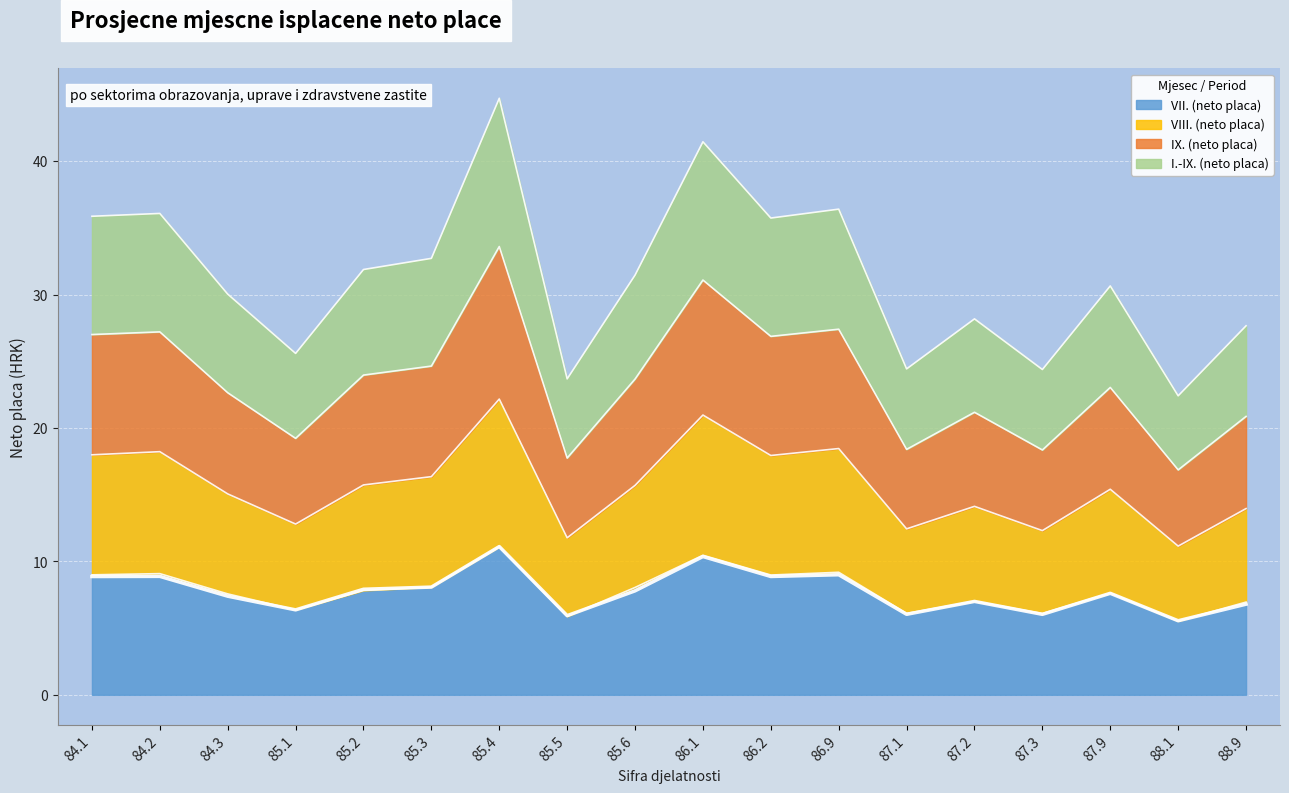

What is the minimum value for VII. (neto placa)?

5.5